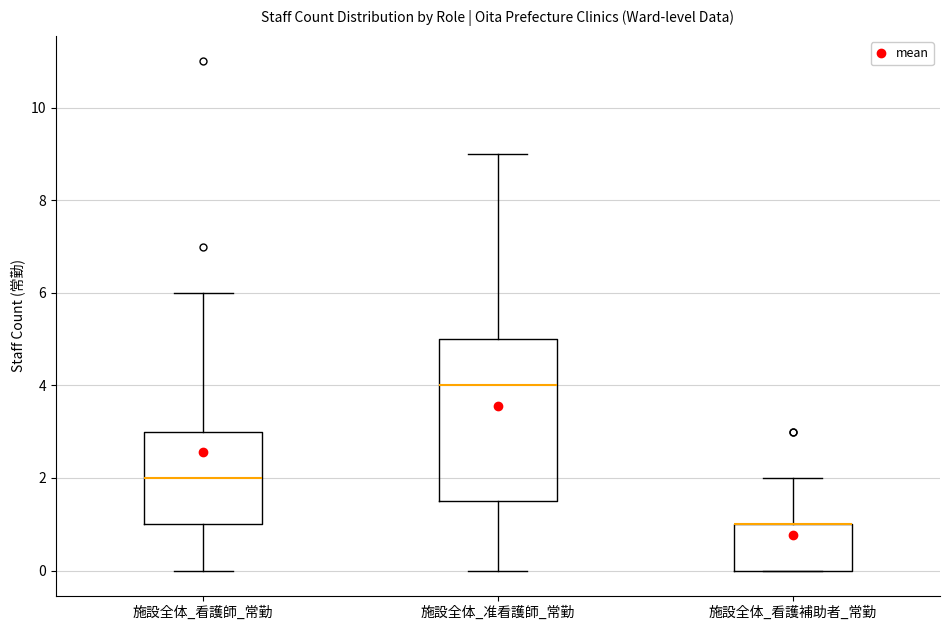

Reading left to right, read every box against the y-axis: the position of its median line, the range the box covers, and the ends of its whiskers. The values are not printed on the chart, so give them approximately, as read against the axis.

施設全体_看護師_常勤: median 2.0, box 1.0 to 3.0, whiskers 0.0 to 6.0
施設全体_准看護師_常勤: median 4.0, box 1.6 to 5.0, whiskers 0.0 to 9.0
施設全体_看護補助者_常勤: median 1.0 (drawn on the box's upper edge), box 0.0 to 1.0, whiskers 0.0 to 2.0